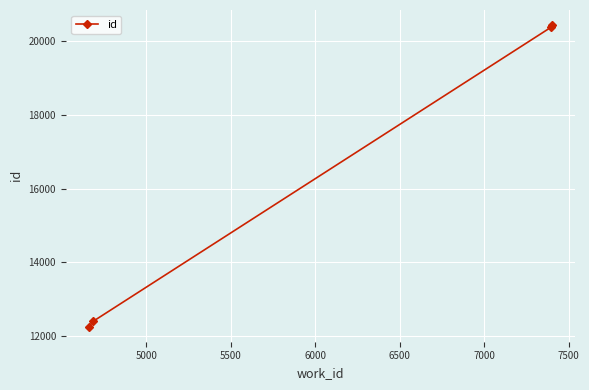

What is the sum of all values?

65472